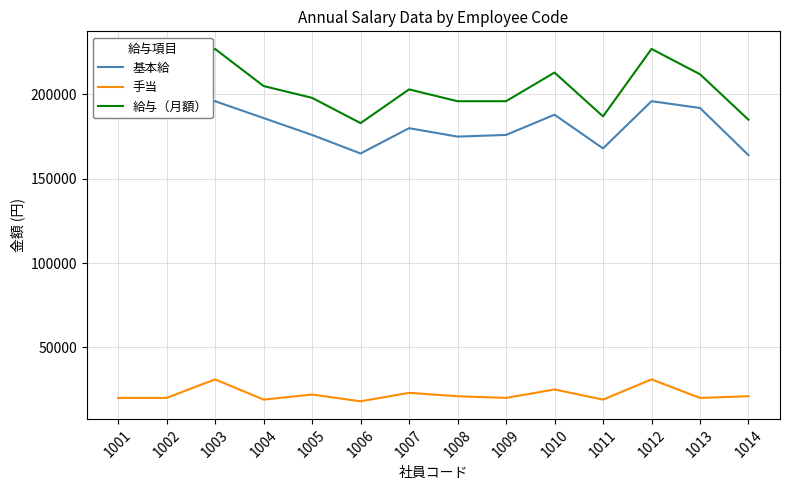

At how many categories does at least one series exceed 143865?

14